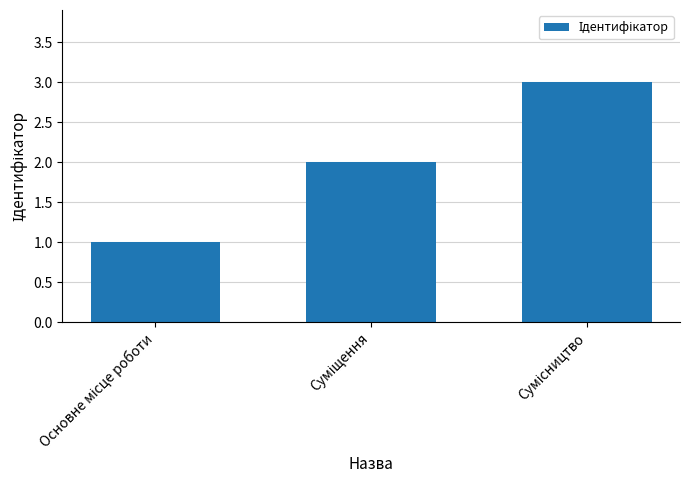

What is the sum of all values?

6